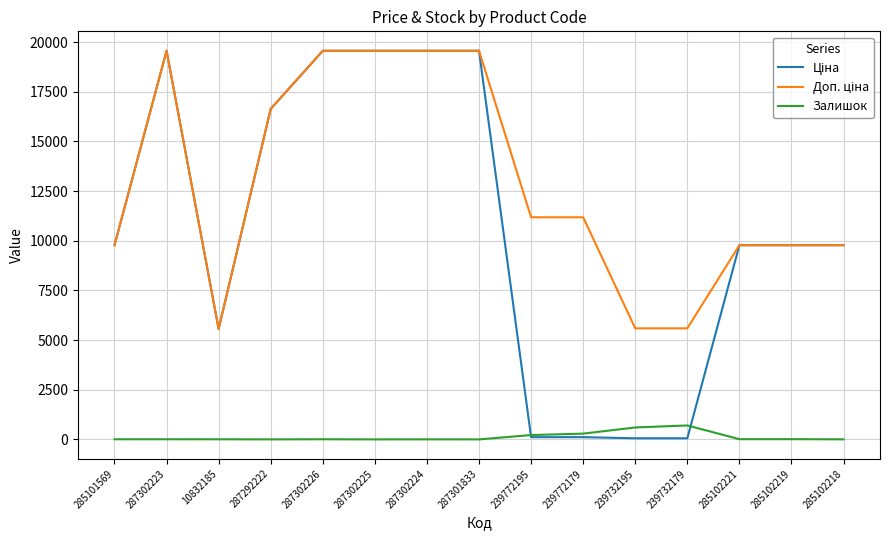

The Залишок series shows 3.0 at 285102218. True or false?

True